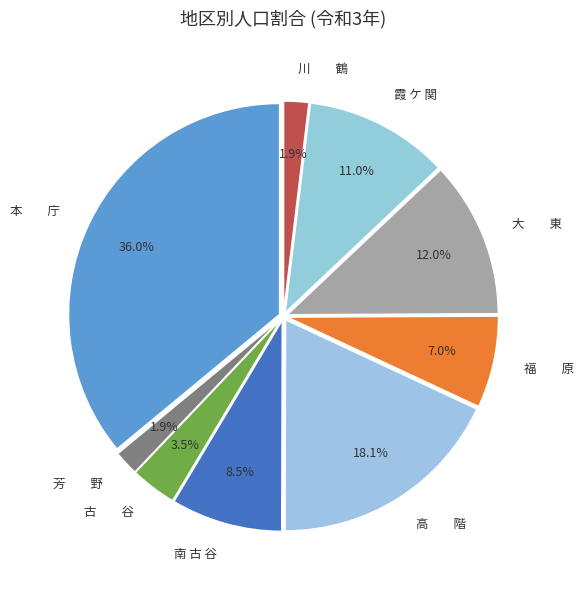

Is 大 東 the majority of the pie?

No